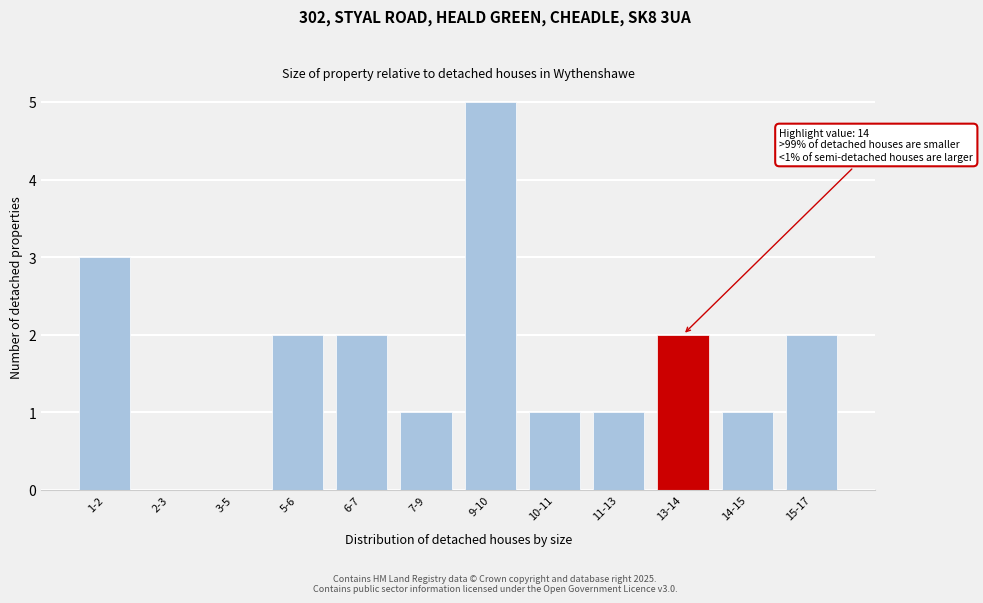

Reading left to right, what are all the values shown in this chart?

1-2=3	2-3=0	3-5=0	5-6=2	6-7=2	7-9=1	9-10=5	10-11=1	11-13=1	13-14=2	14-15=1	15-17=2